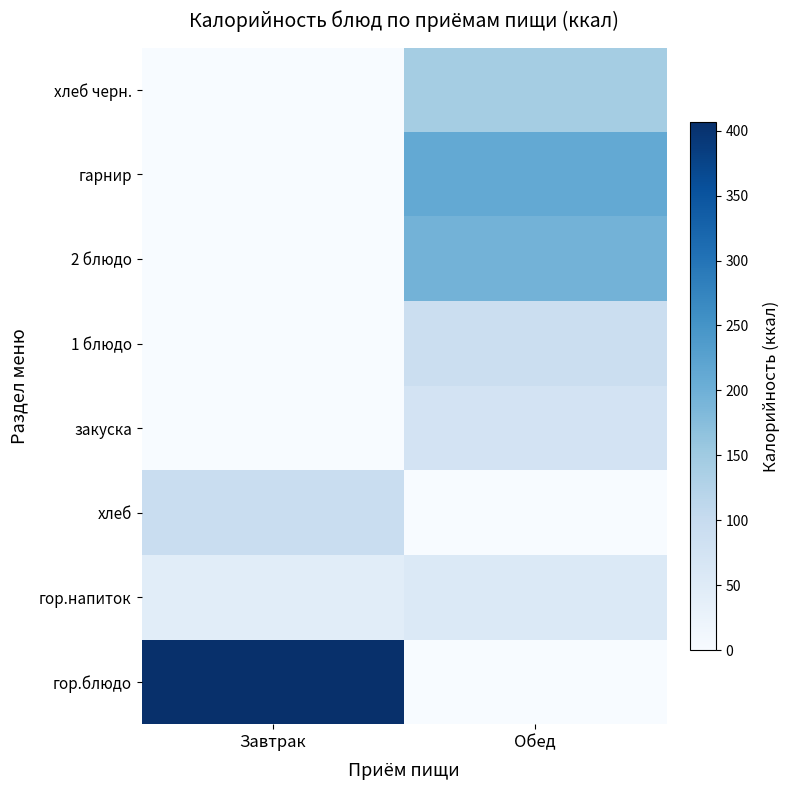

How many categories are shown in the chart?

2